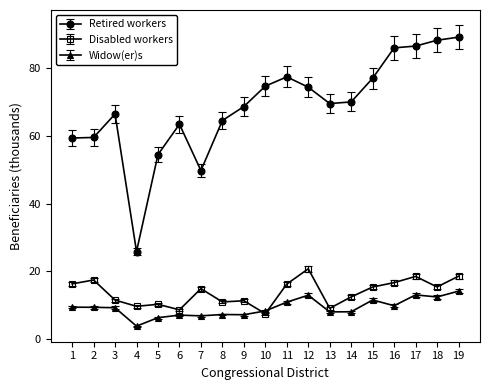

What is the smallest value displayed?

3.9